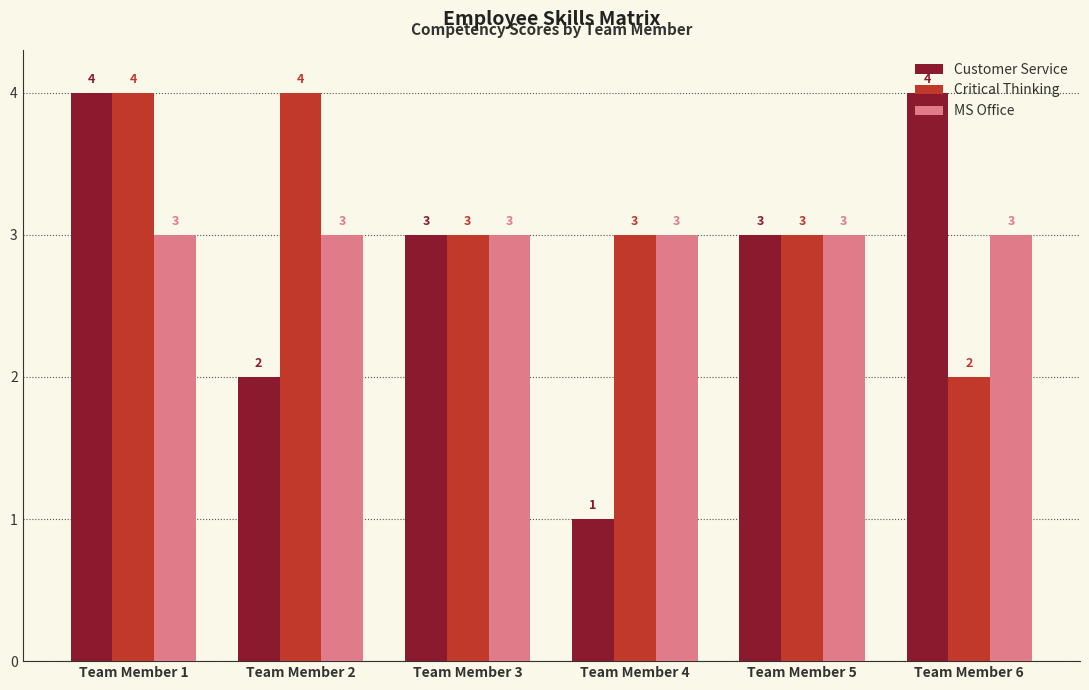

The Customer Service series shows 1 at Team Member 2. True or false?

False